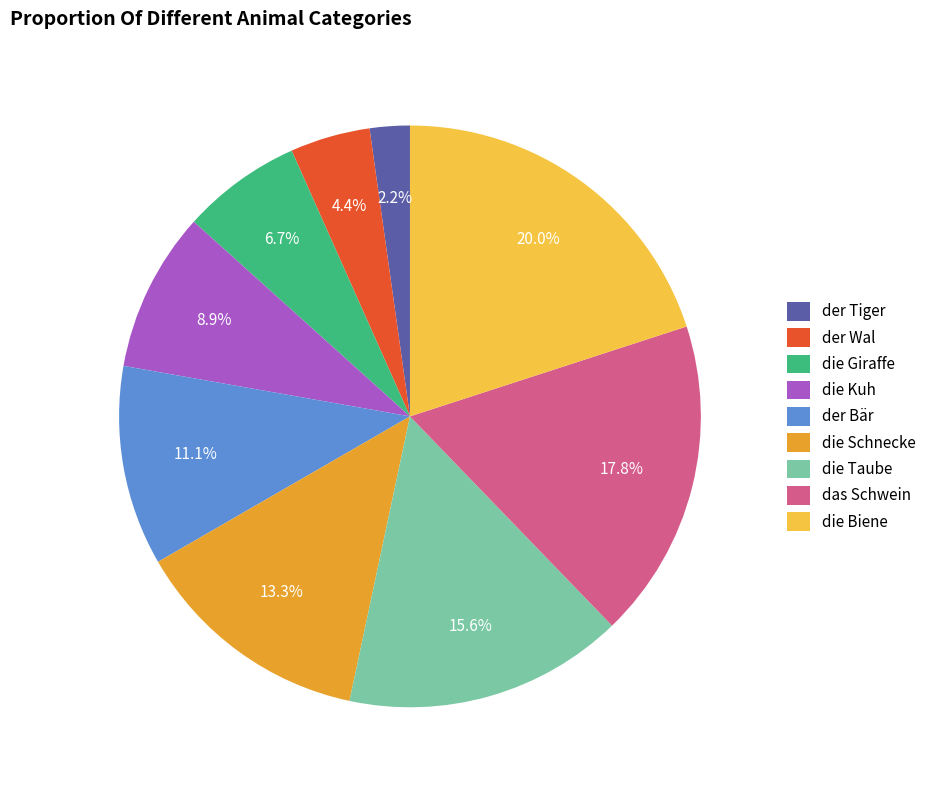

What portion of the pie excludes der Tiger?

97.8%